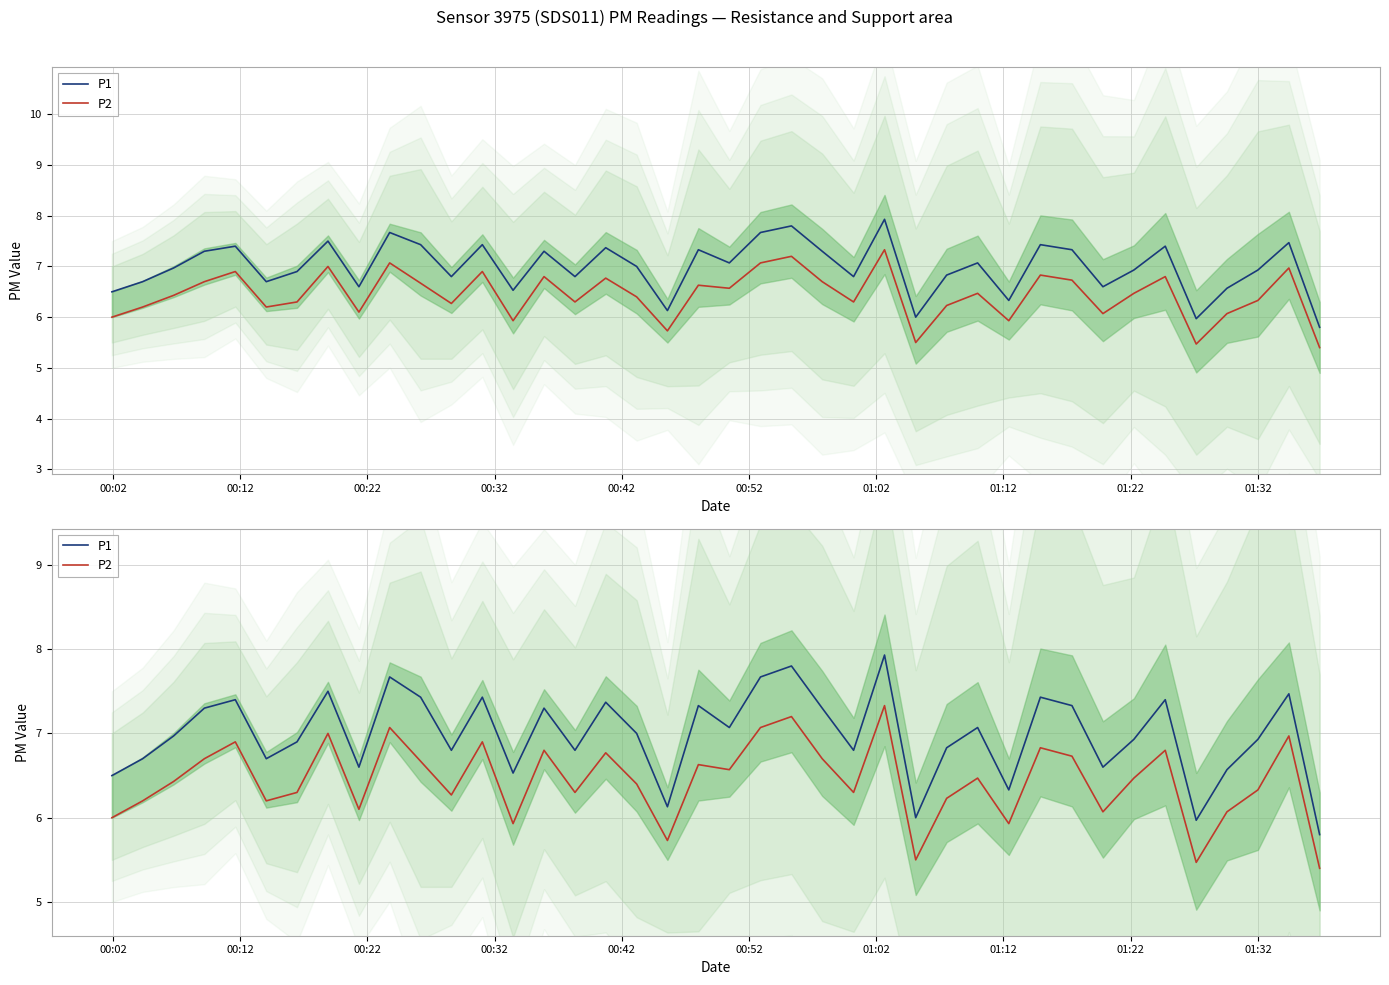

Which series has the largest total across all categories?

P1